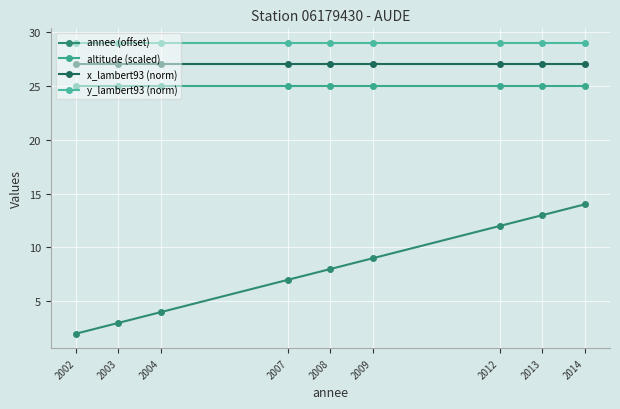

What is the total value across all series at 2012?

93